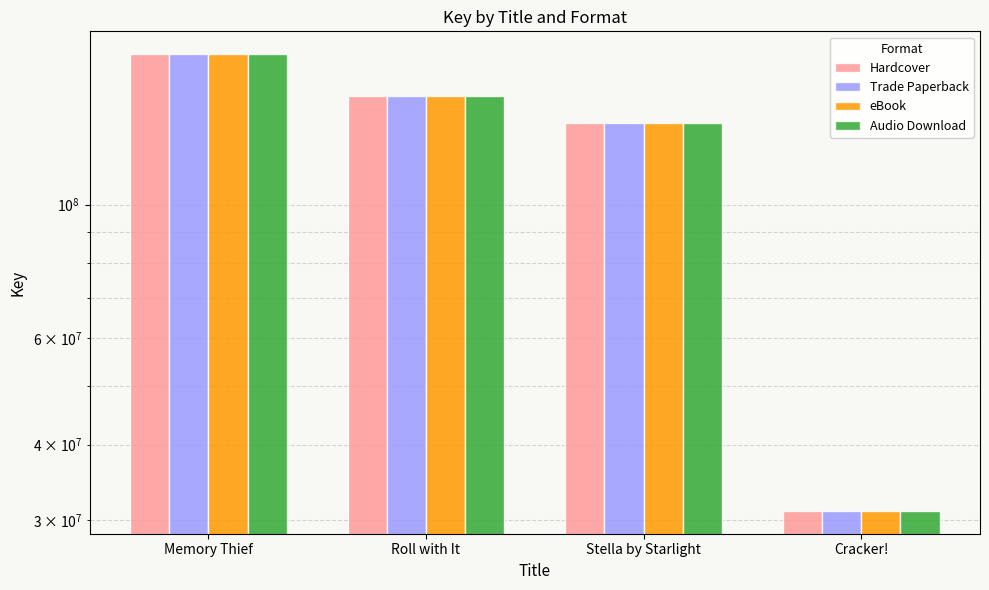

What is the difference between the Audio Download values at Memory Thief and Roll with It?

26149714